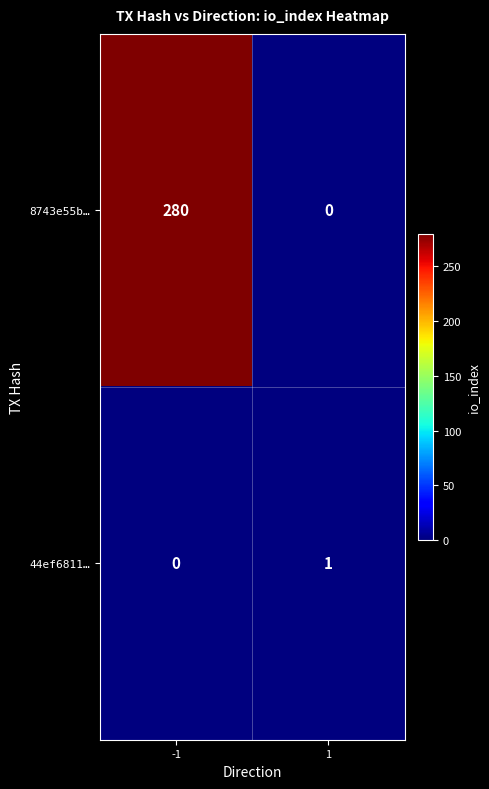

What is the maximum value shown in the chart?

280